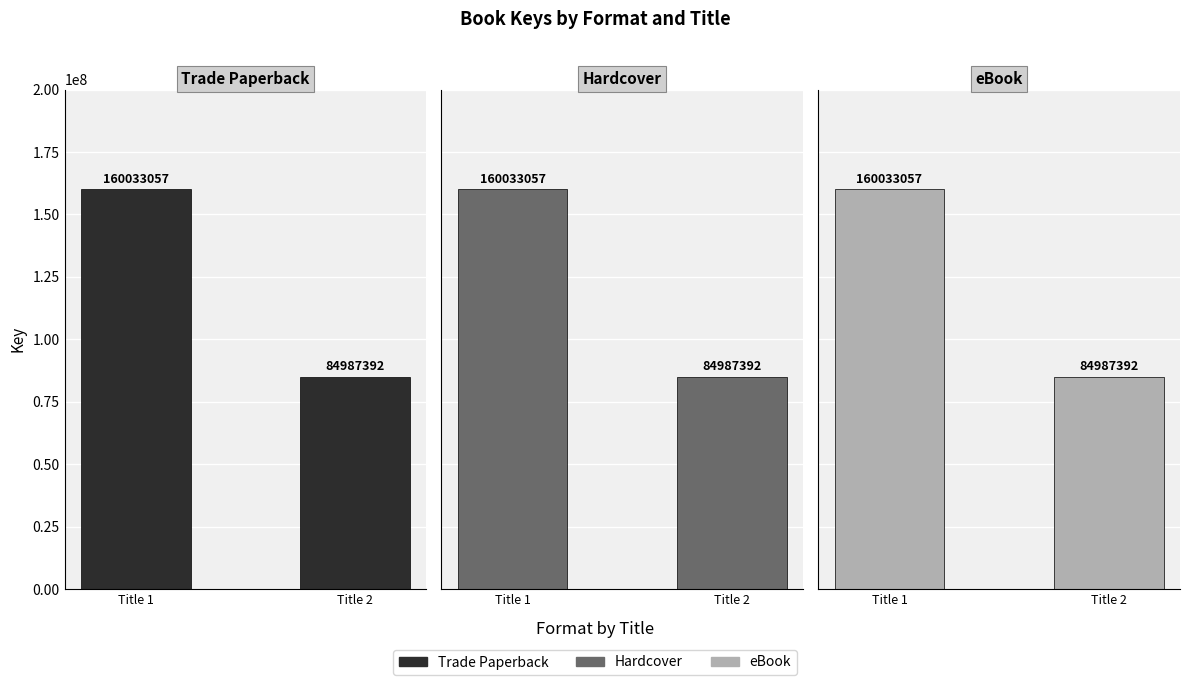

What is the highest value of the eBook series?

160033057